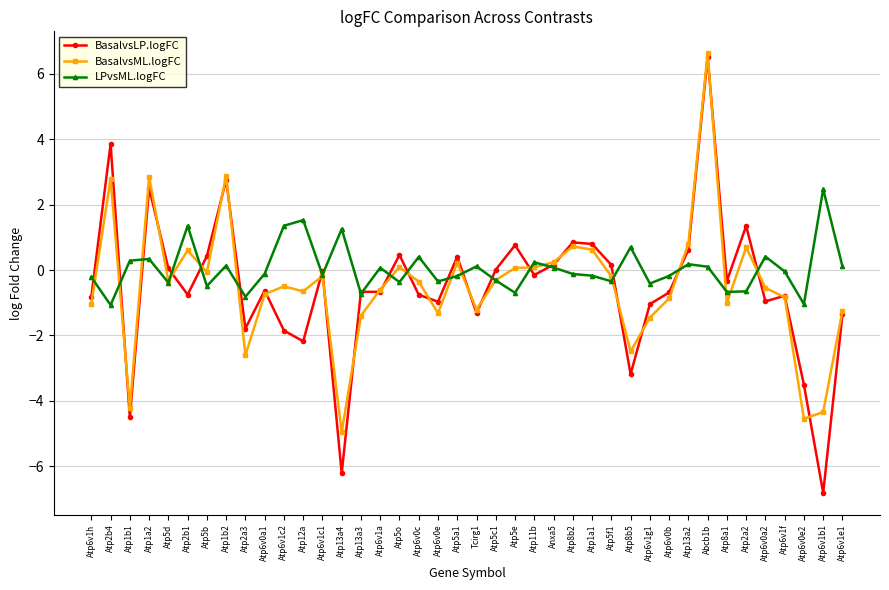

At Atp5o, list the series in order from smallest to largest.

LPvsML.logFC, BasalvsML.logFC, BasalvsLP.logFC